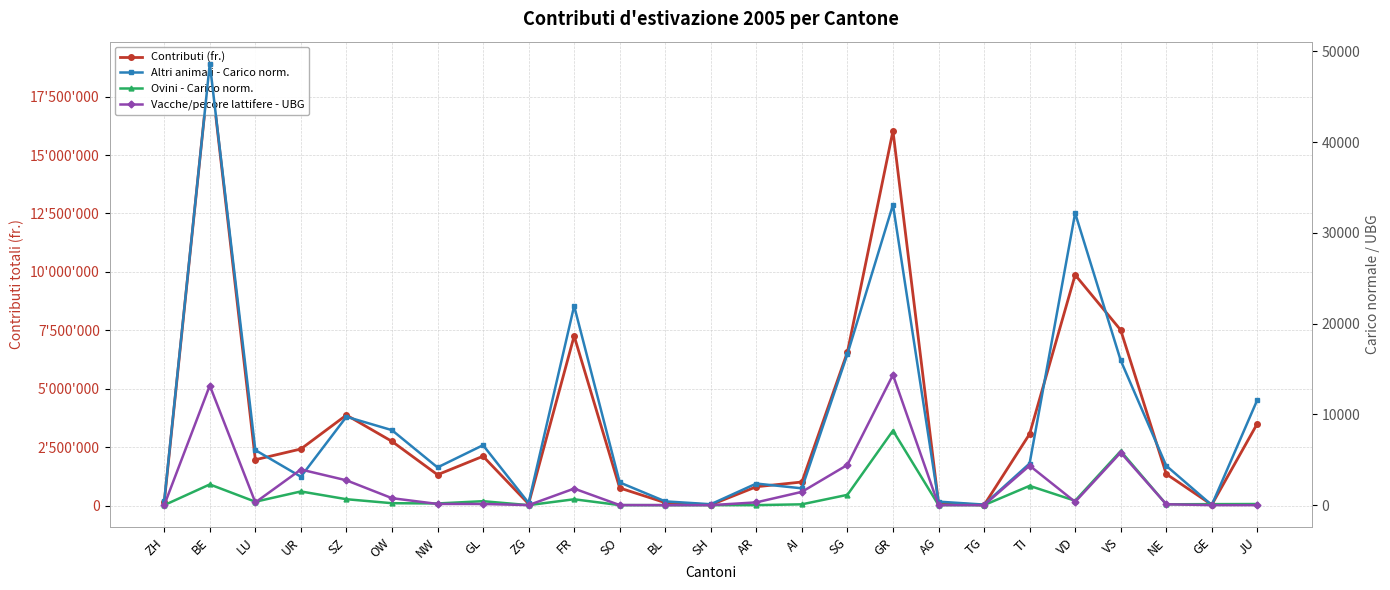

How many data points does each series have?

25